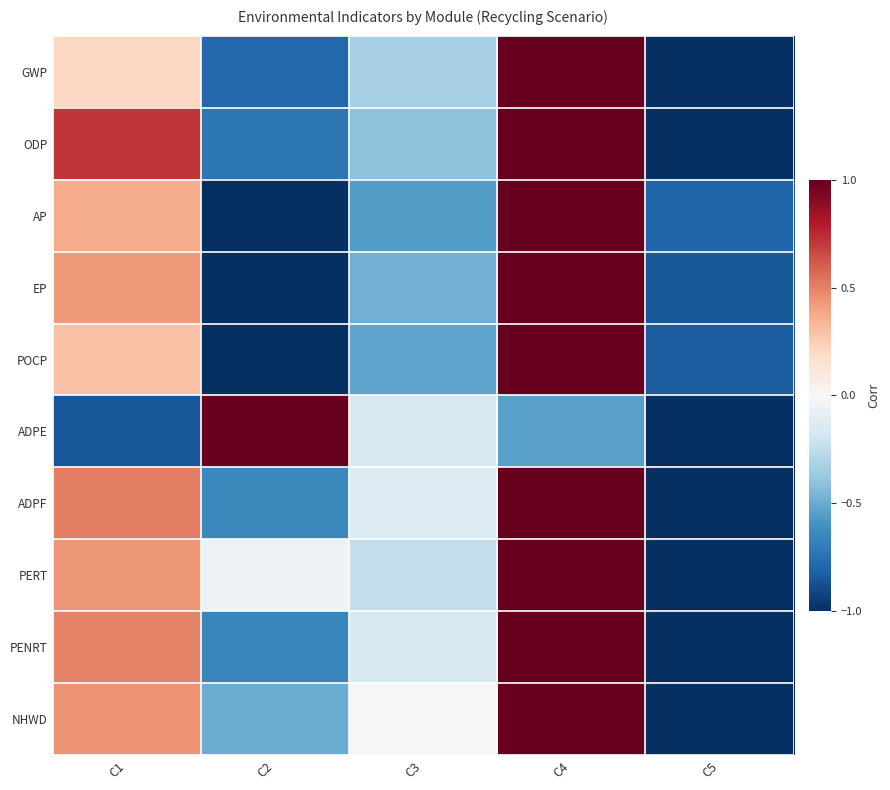

Reading left to right, transcribe all the data shown in this chart.

GWP: C1=0.2	C2=-0.8	C3=-0.3	C4=1.0	C5=-1.0
ODP: C1=0.7	C2=-0.7	C3=-0.4	C4=1.0	C5=-1.0
AP: C1=0.4	C2=-1.0	C3=-0.6	C4=1.0	C5=-0.8
EP: C1=0.4	C2=-1.0	C3=-0.5	C4=1.0	C5=-0.8
POCP: C1=0.3	C2=-1.0	C3=-0.5	C4=1.0	C5=-0.8
ADPE: C1=-0.8	C2=1.0	C3=-0.2	C4=-0.5	C5=-1.0
ADPF: C1=0.5	C2=-0.6	C3=-0.1	C4=1.0	C5=-1.0
PERT: C1=0.4	C2=-0.1	C3=-0.2	C4=1.0	C5=-1.0
PENRT: C1=0.5	C2=-0.7	C3=-0.1	C4=1.0	C5=-1.0
NHWD: C1=0.5	C2=-0.5	C3=0.0	C4=1.0	C5=-1.0